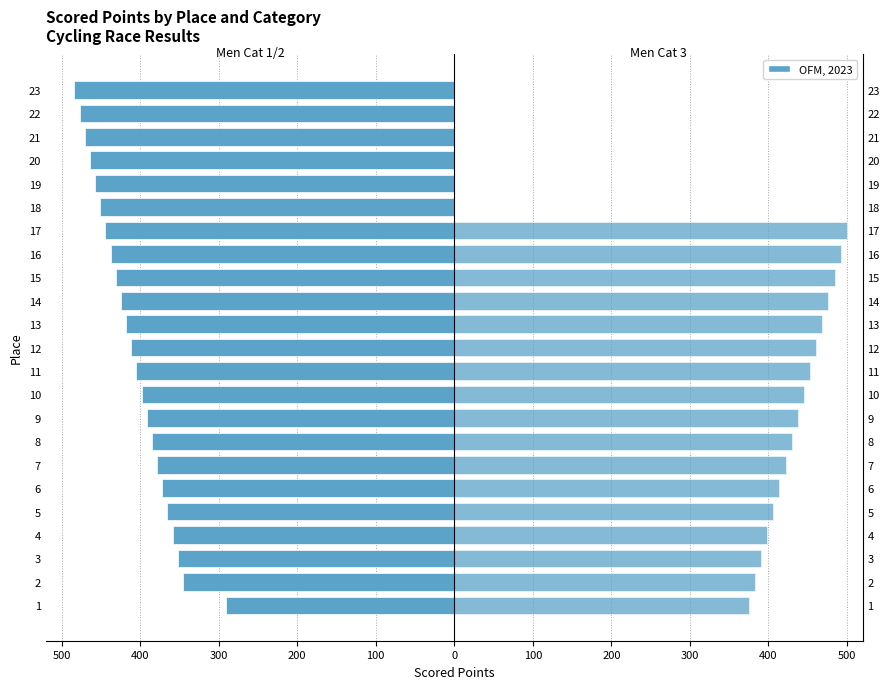

Which series changed the most between 22 and 23?

Men Cat 1/2